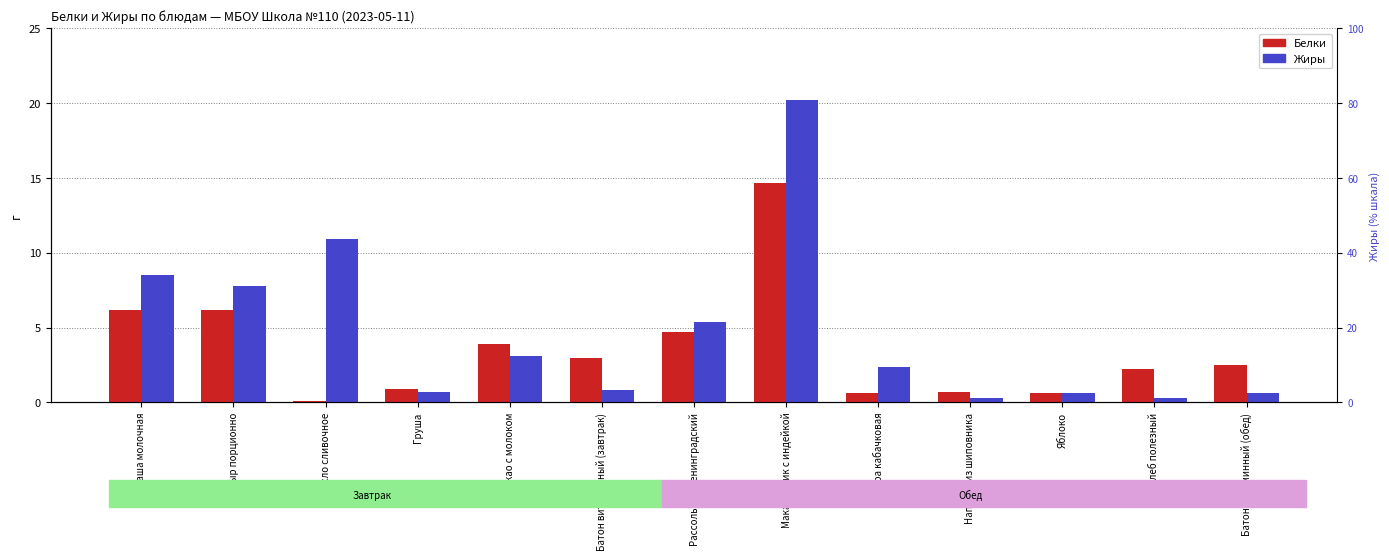

The value of Белки at Хлеб полезный is 0.6. True or false?

False